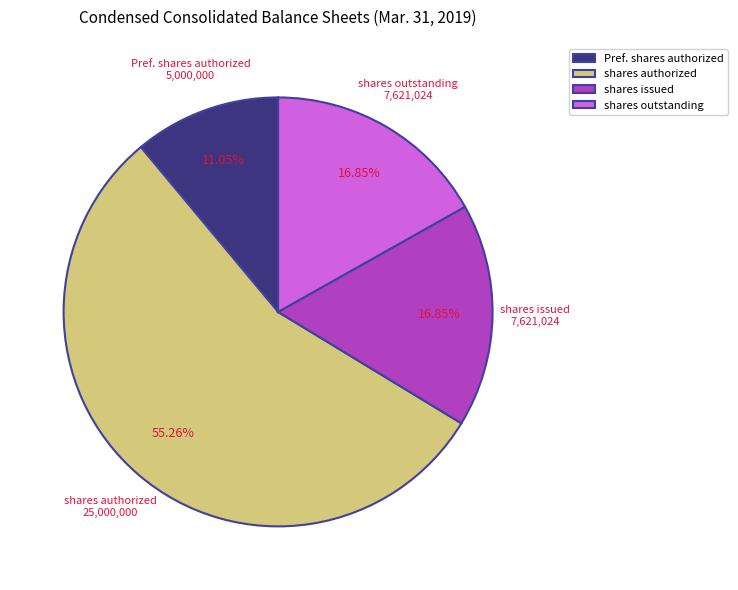

Combined, do shares authorized and shares outstanding account for over 50%?

Yes